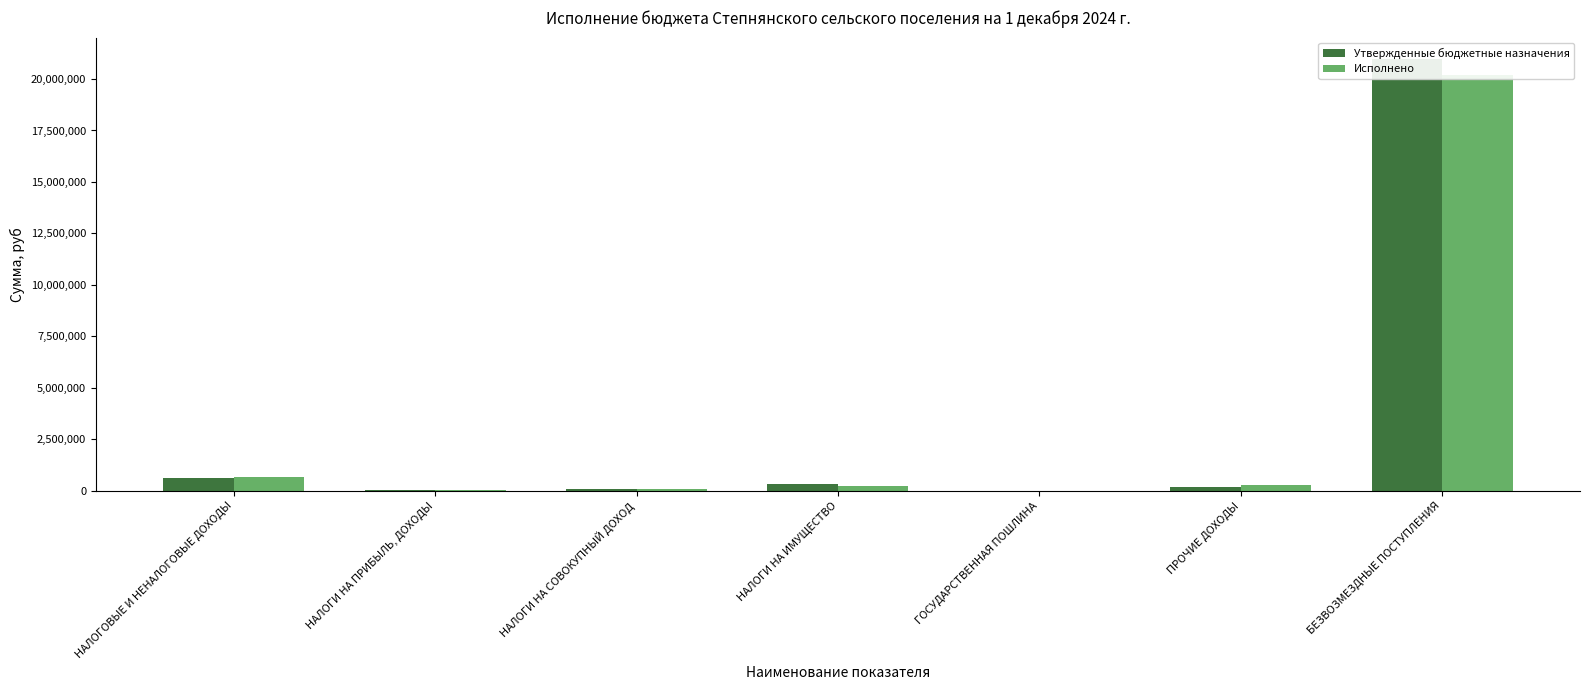

What is the label of the 6th bar from the left?

ПРОЧИЕ ДОХОДЫ